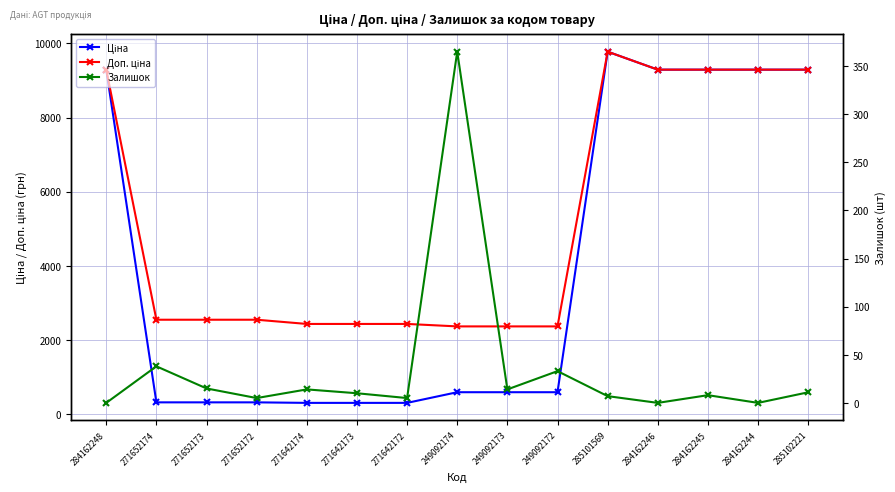

What is the difference between the maximum and minimum values in the Доп. ціна series?

7409.0